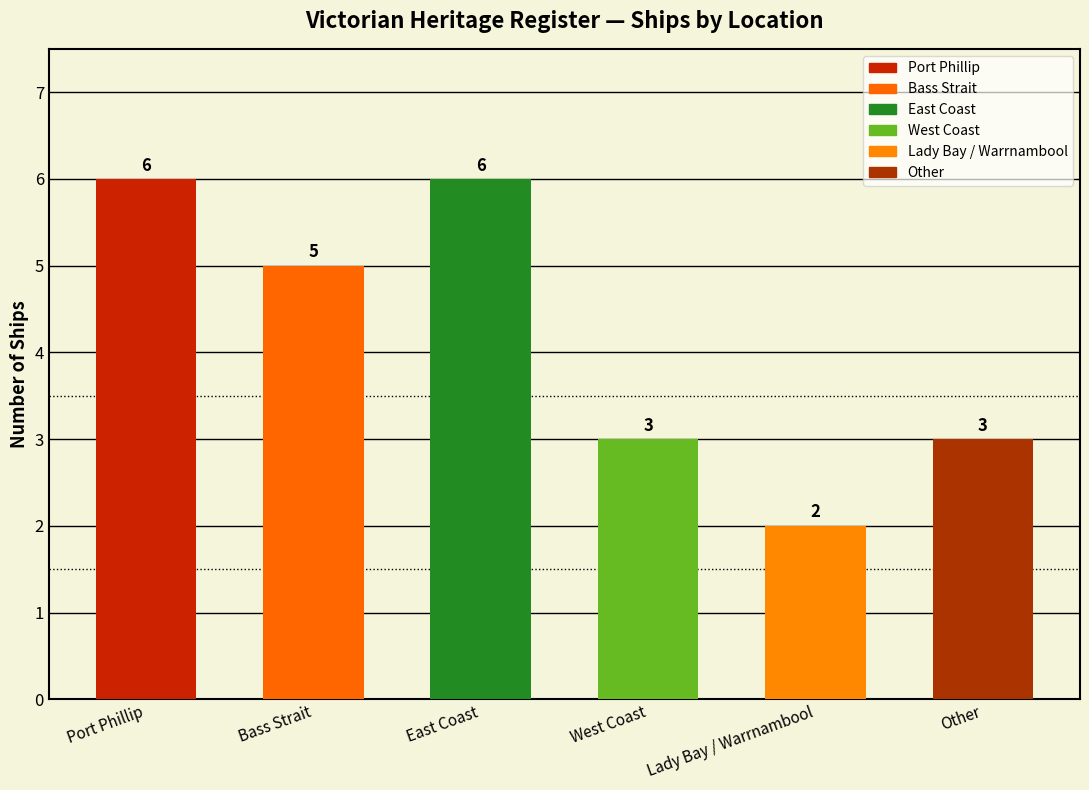

At which label does the data first exceed 5?

Port Phillip